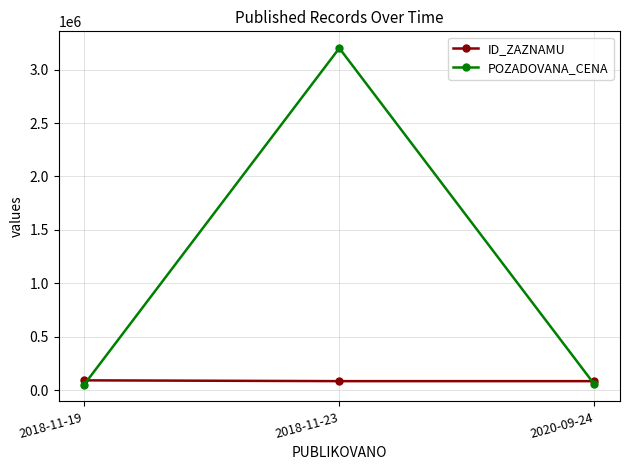

What is the maximum value for ID_ZAZNAMU?

93671